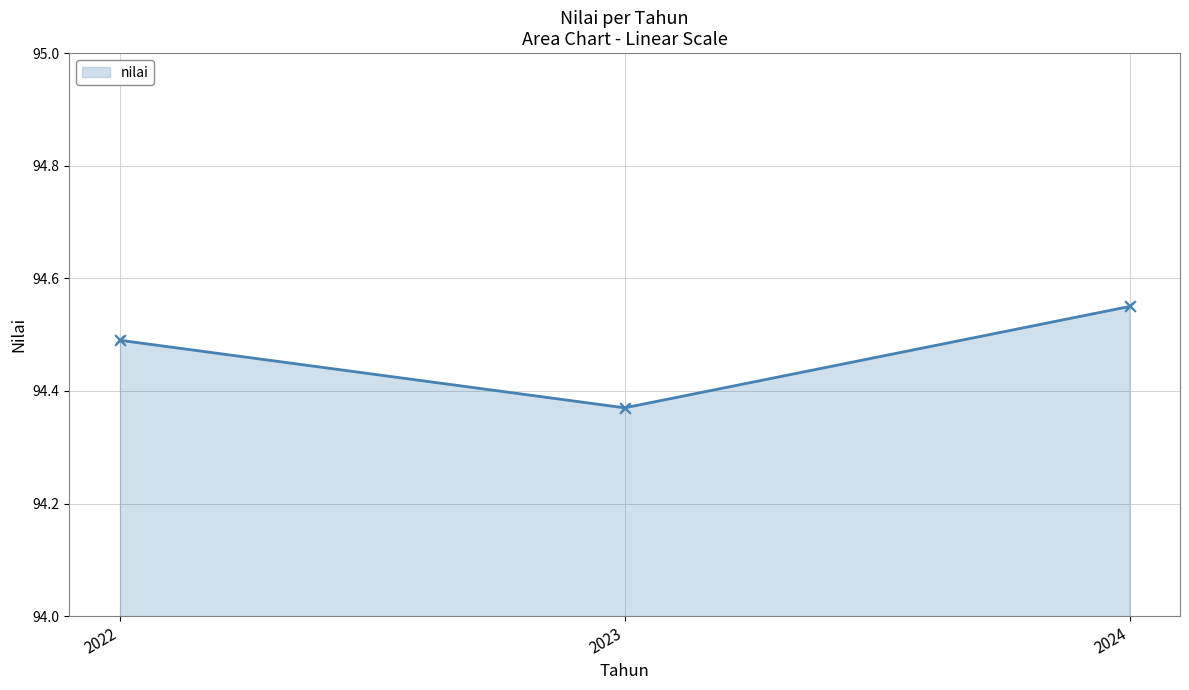

Which has a higher value, 2022 or 2024?

2024